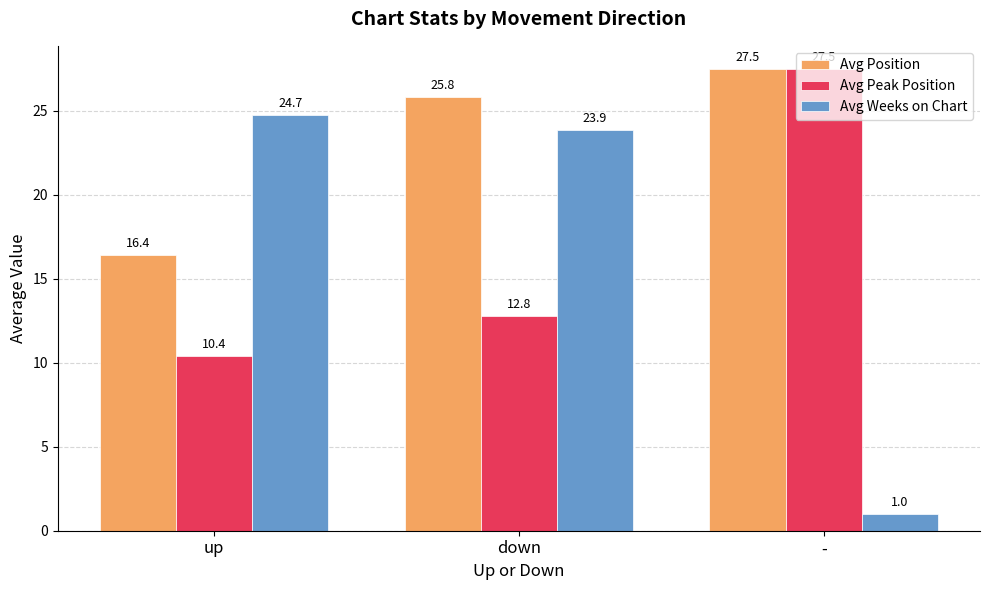

At which category is the sum across all series the highest?

down